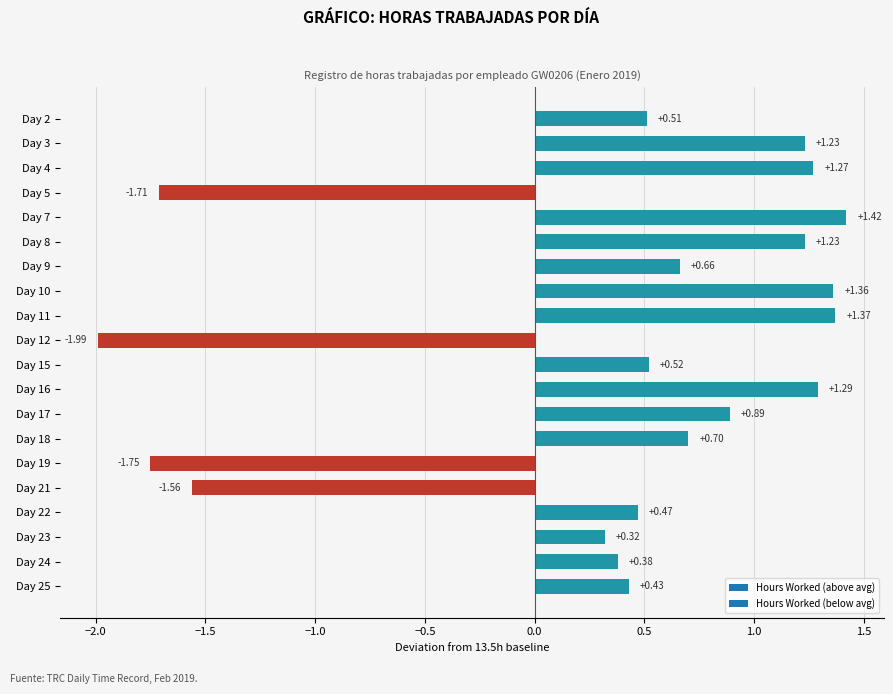

How many distinct data groups are displayed?

1